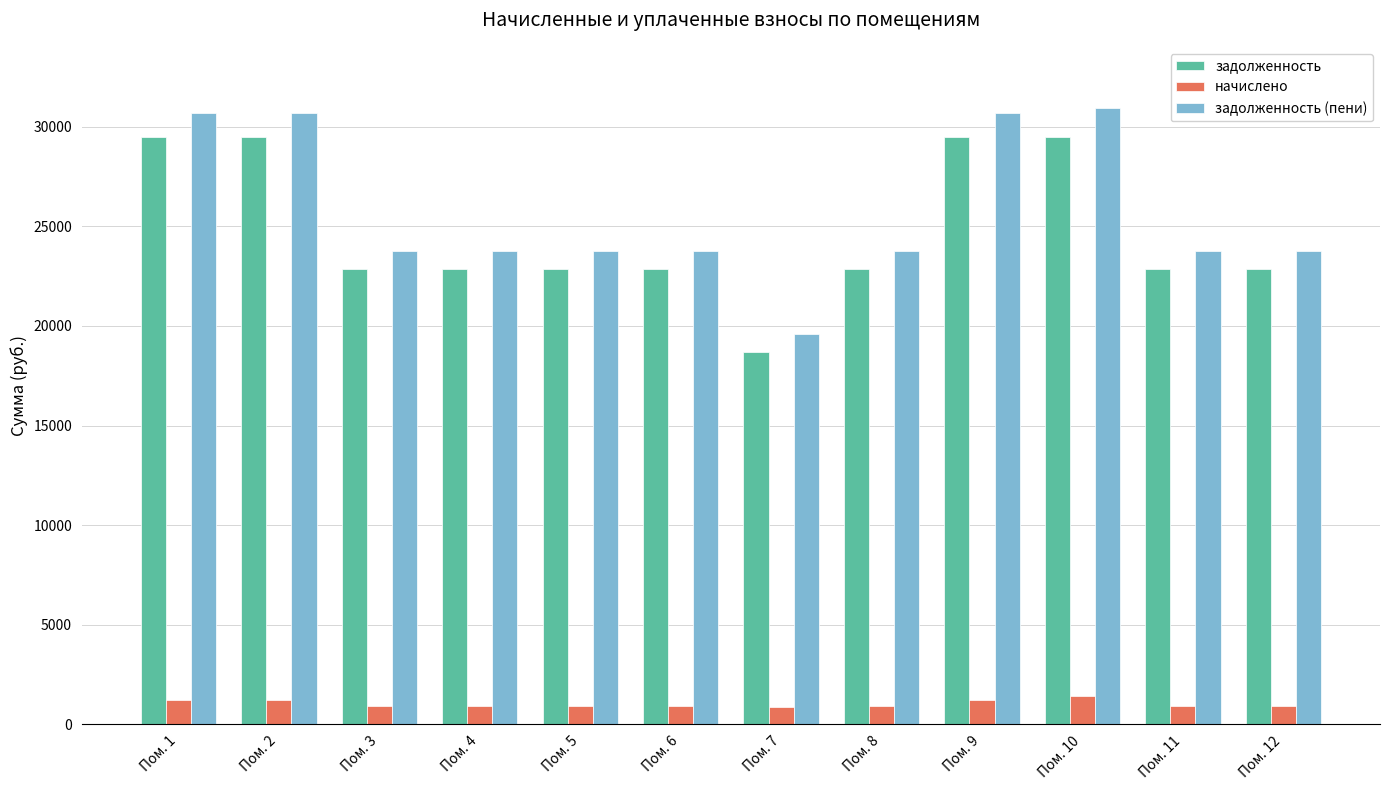

How many bars are there in total?

36